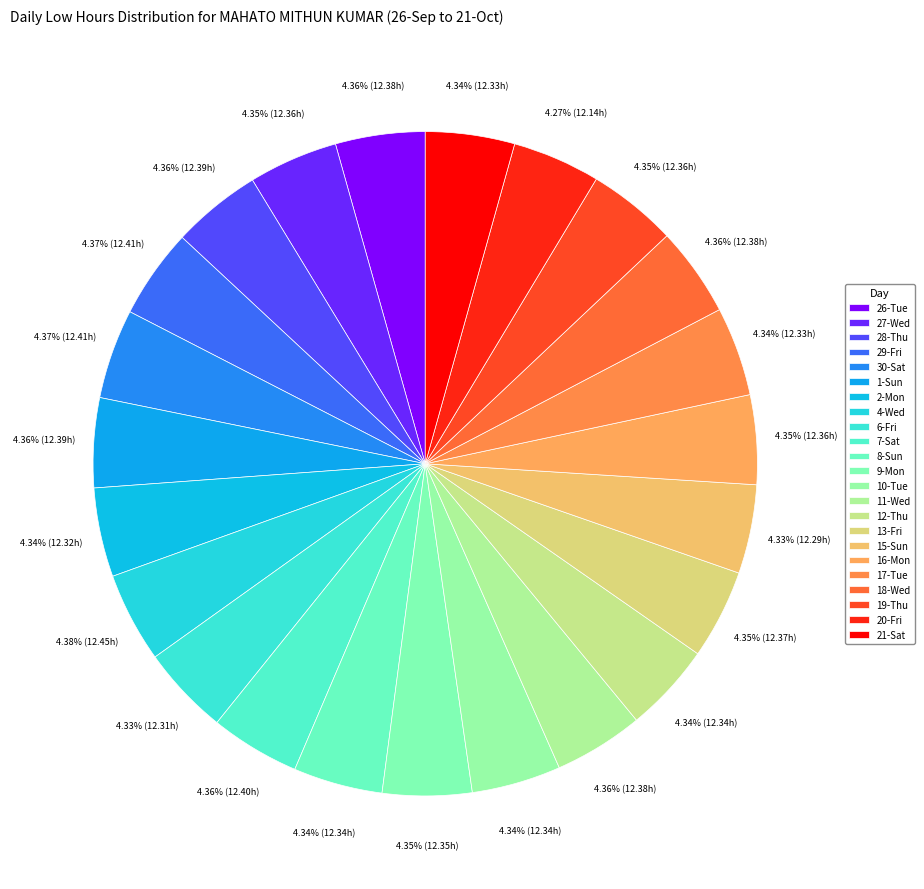

To the nearest percent, what is the average slice percentage?

4%